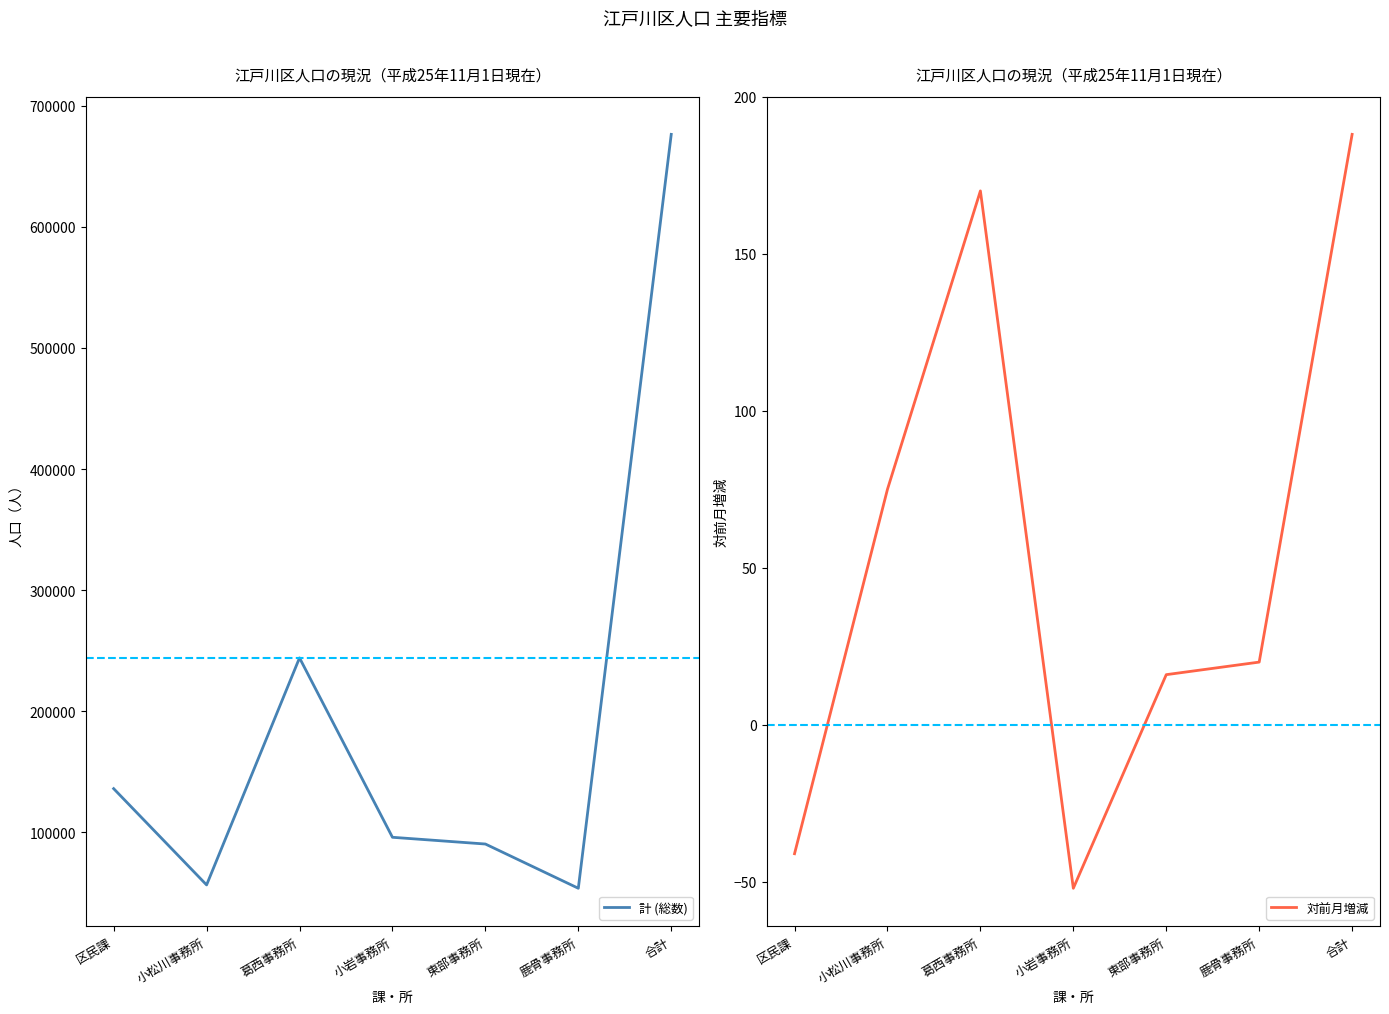

Is this an area chart (filled region under the line)?

No